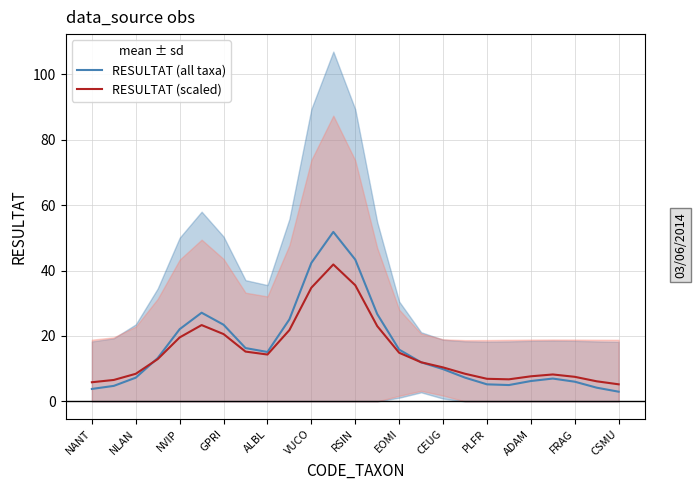

What is the total value across all series at 13?

49.7